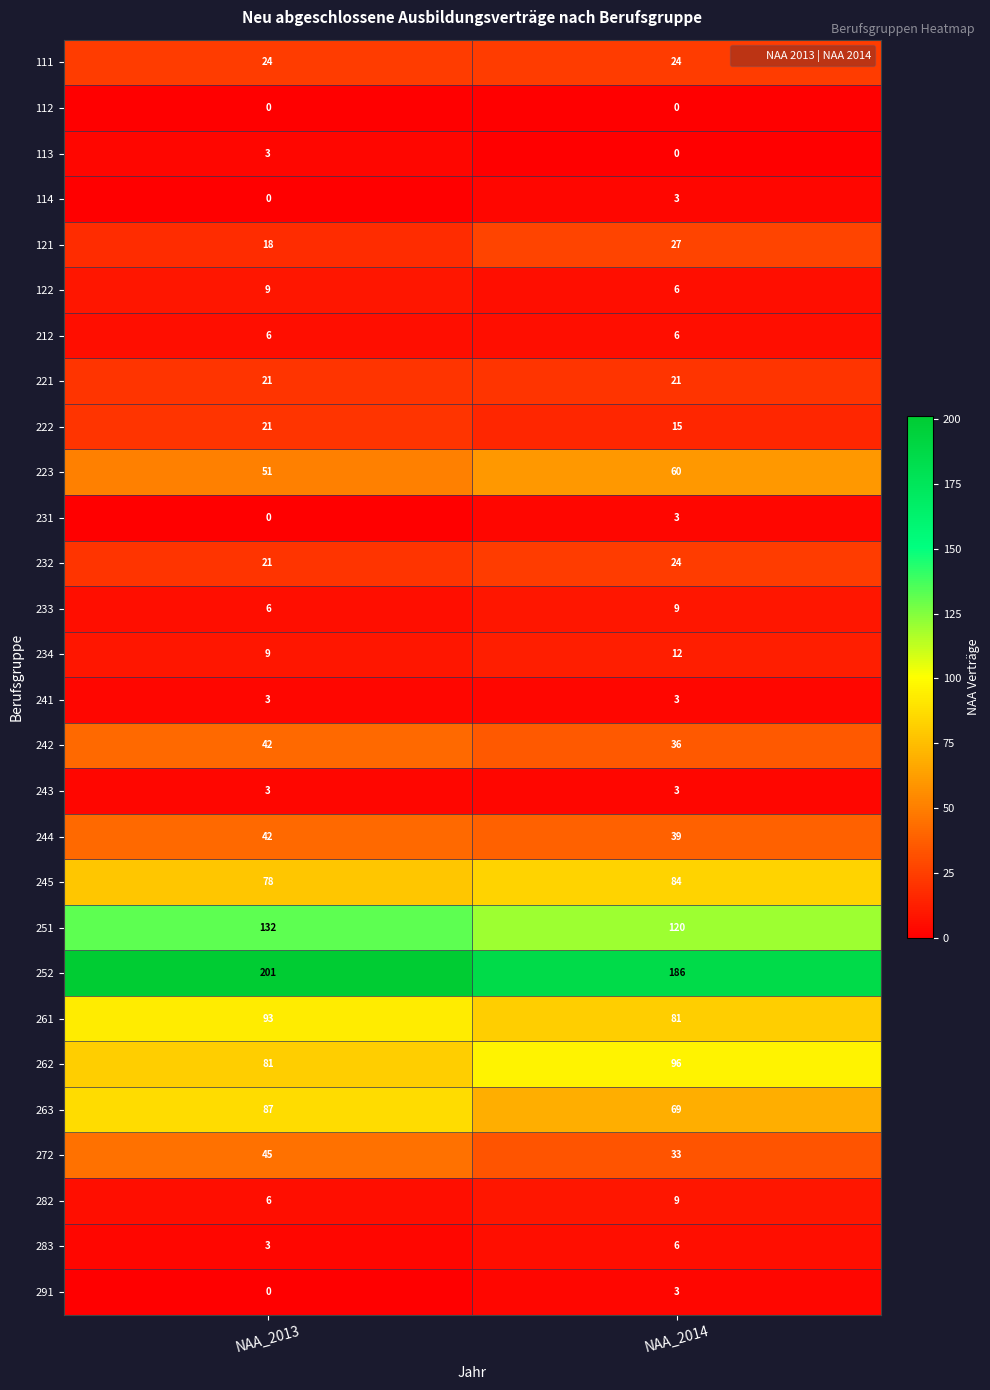

What value does the 111 series have at NAA_2014?

24